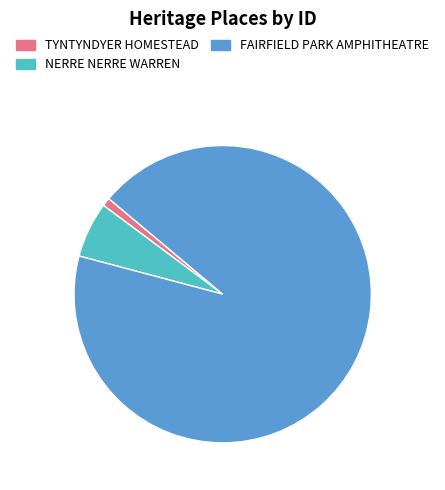

Does any single category account for the majority?

Yes